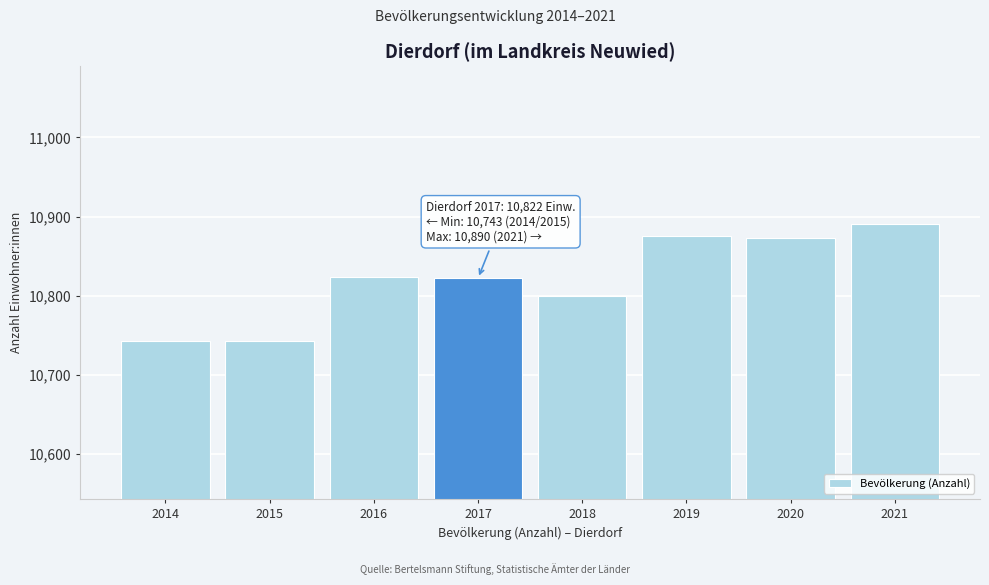

What is the average value?

10821